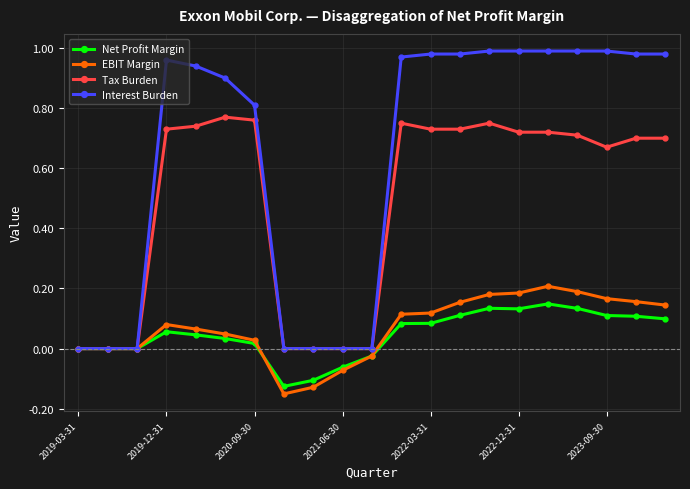

True or false: Net Profit Margin has more than 1 interior local peaks.

True